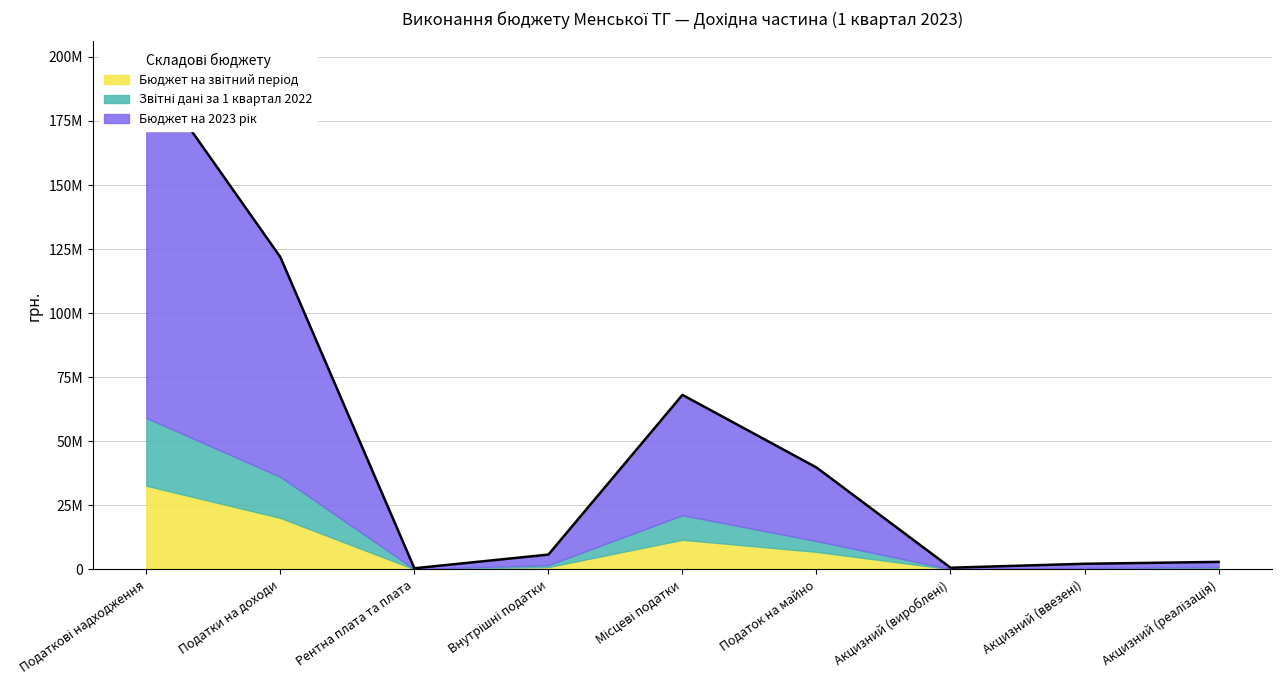

True or false: Звітні дані за 1 квартал 2022 and Бюджет на звітний період cross at least once.

False